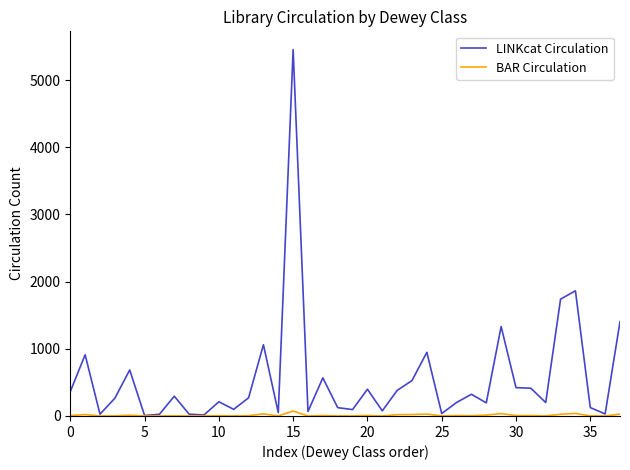

What are all the series names shown in the legend?

LINKcat Circulation, BAR Circulation